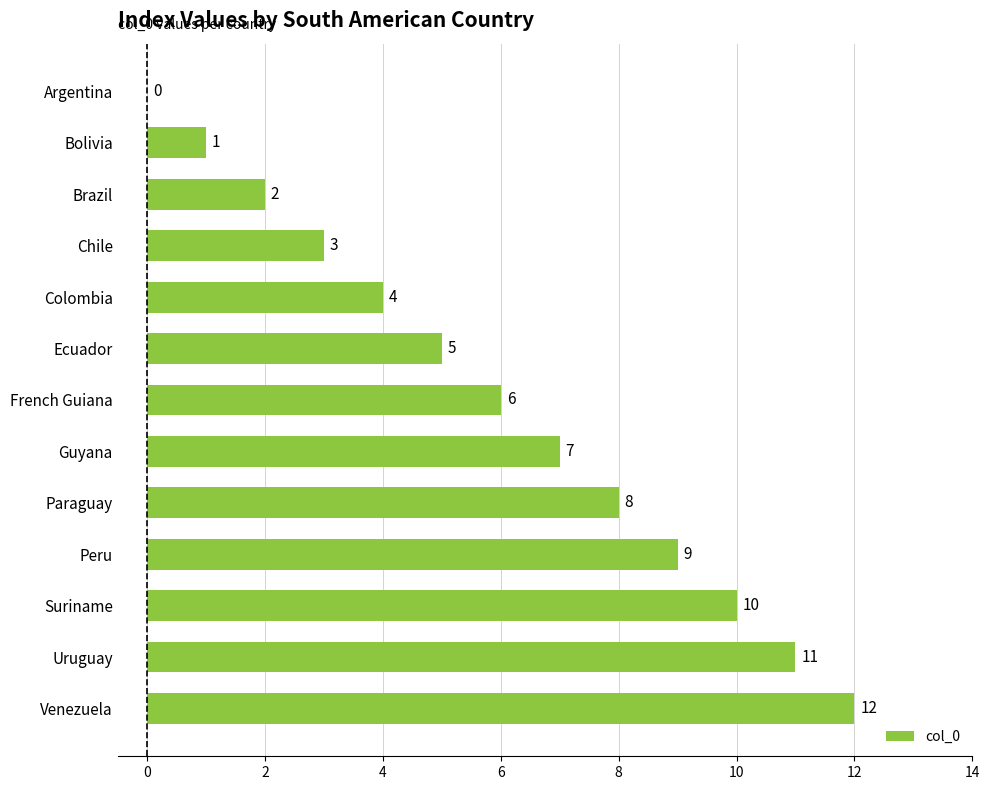

The chart shows a value of 11 at Uruguay. True or false?

True